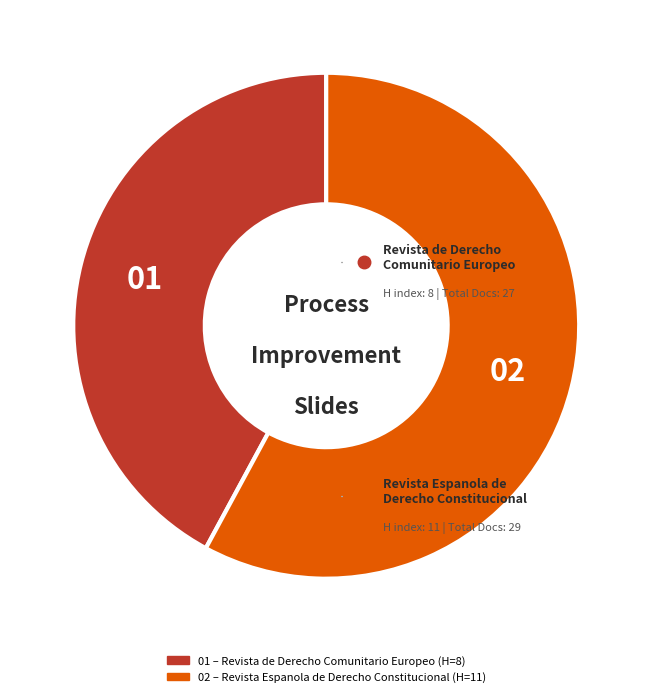

Does any single category account for the majority?

Yes